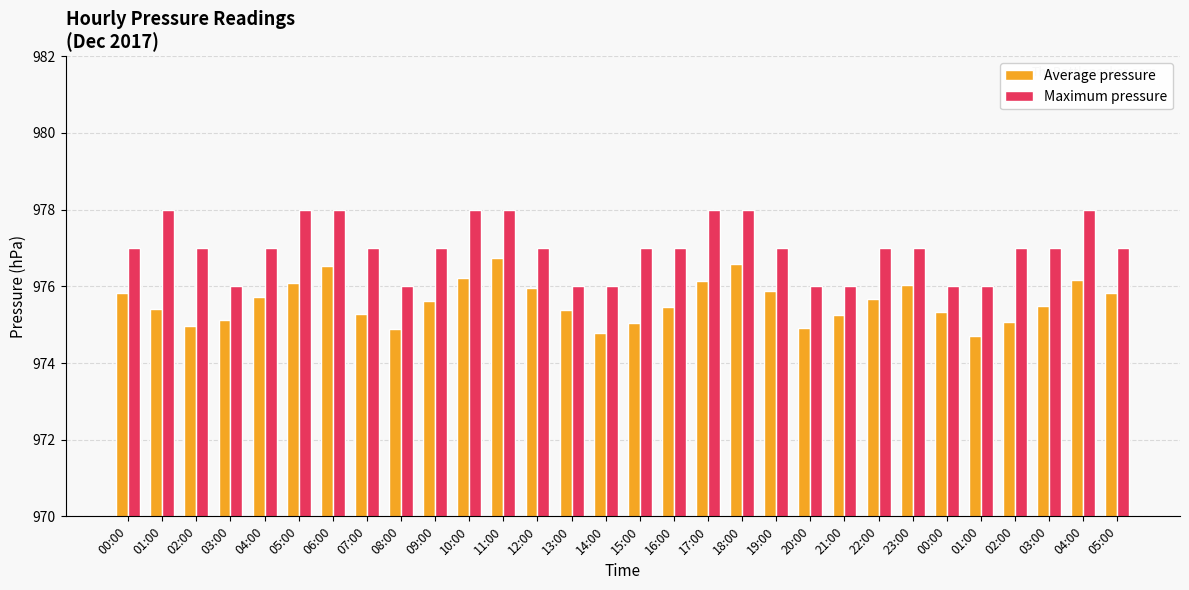

Are the bars grouped side by side (vs. stacked)?

Yes